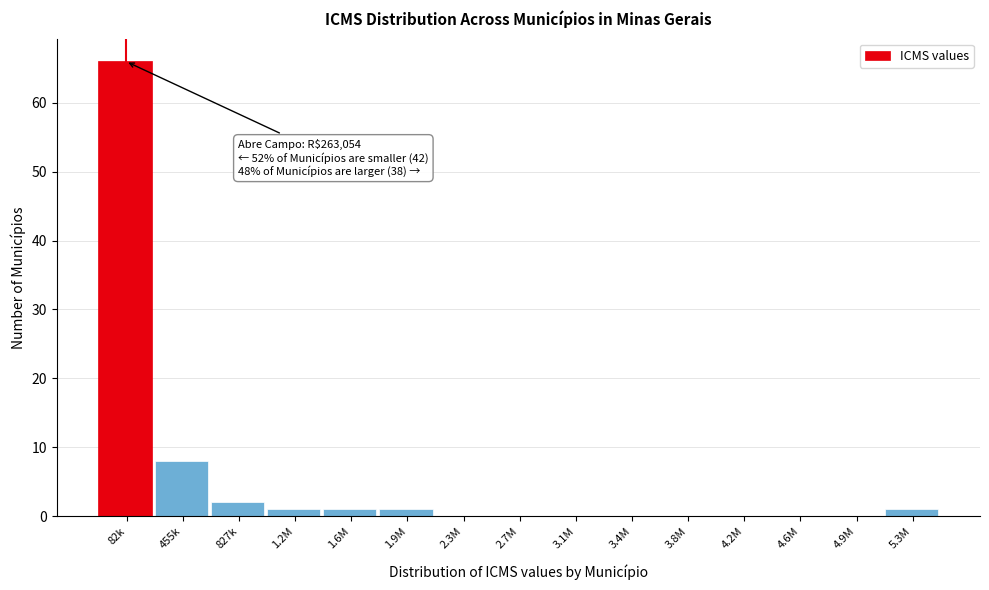

Reading right to left, what are all the values shown in this chart?

5.3M=1	4.9M=0	4.6M=0	4.2M=0	3.8M=0	3.4M=0	3.1M=0	2.7M=0	2.3M=0	1.9M=1	1.6M=1	1.2M=1	827k=2	455k=8	82k=66